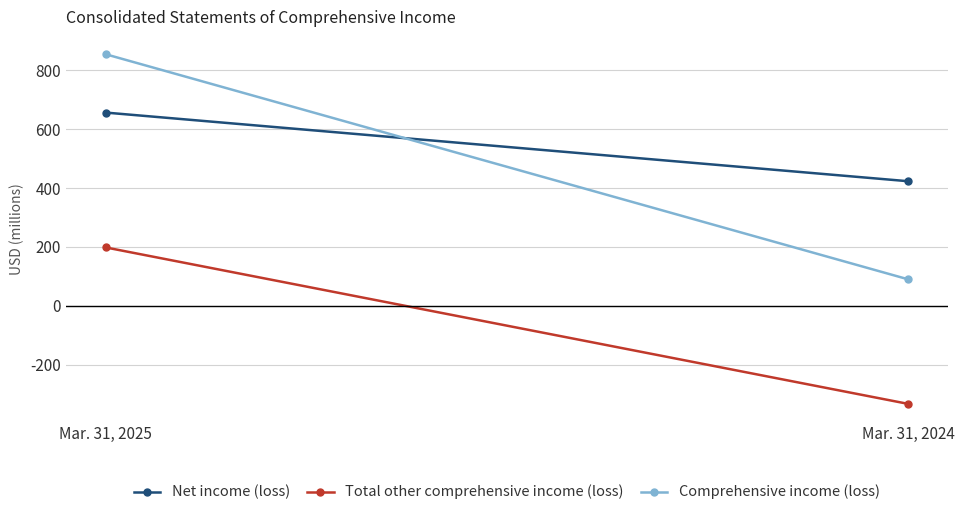

What is the difference between the maximum and minimum values in the Comprehensive income (loss) series?

764